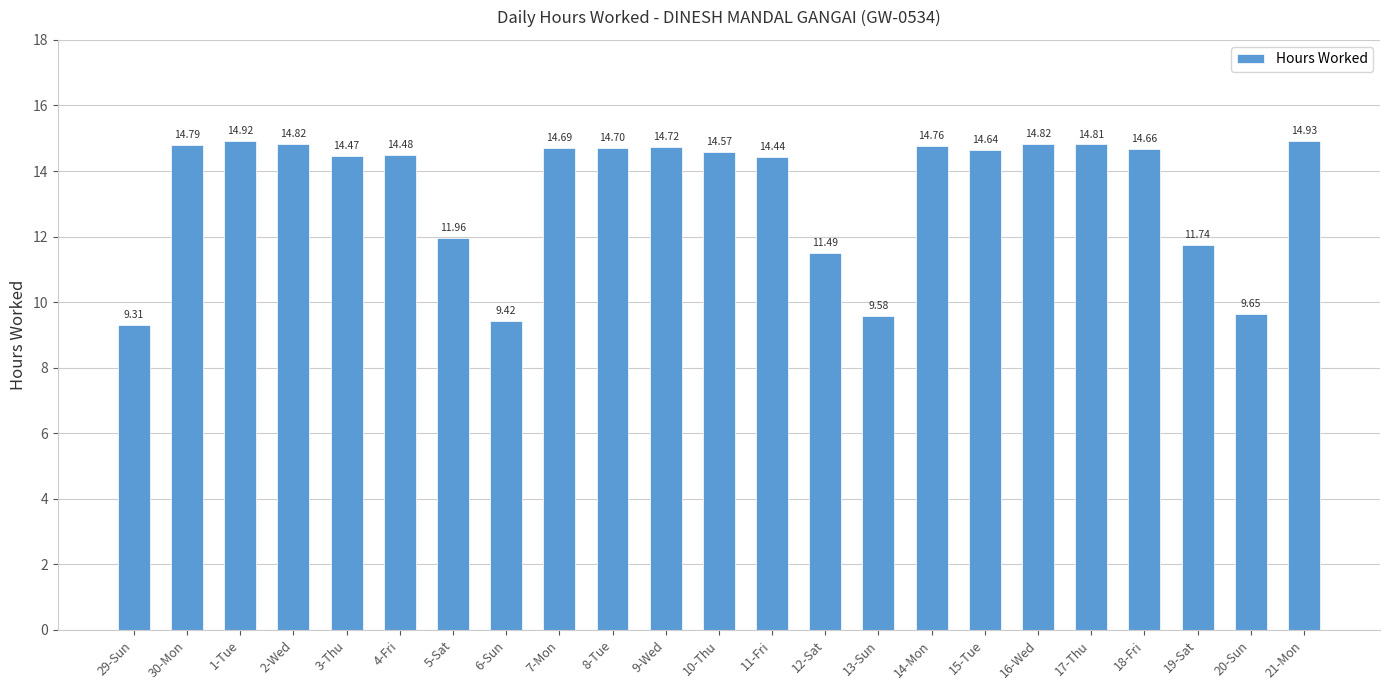

Between 20-Sun and 21-Mon, which is larger?

21-Mon